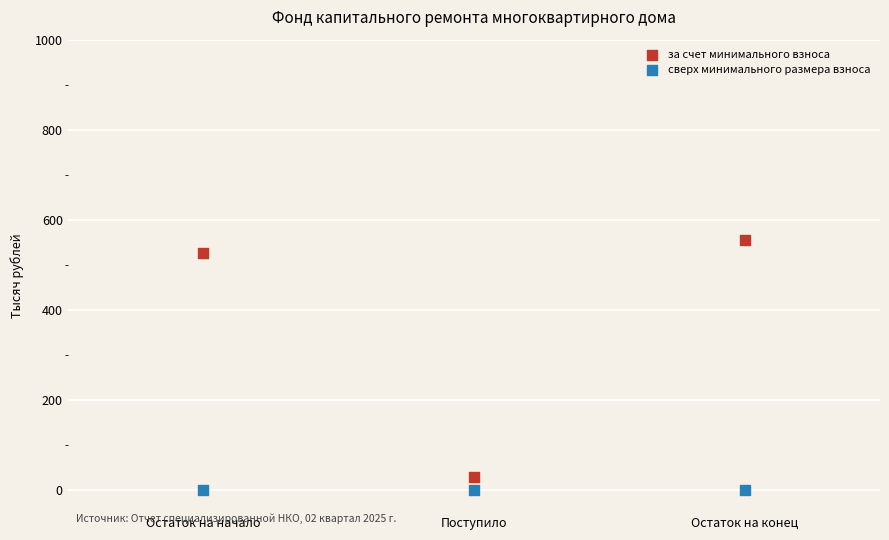

In the за счет минимального взноса series, what Y value is closest to 290?

526.5